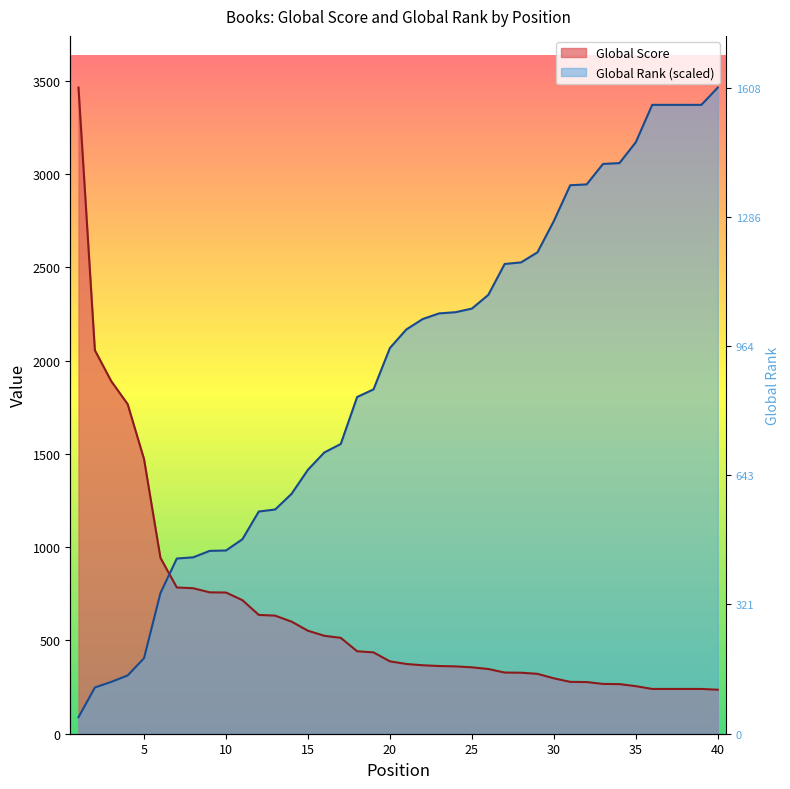

After their last crossing, which series has the higher values: Global Rank or Global Score?

Global Rank